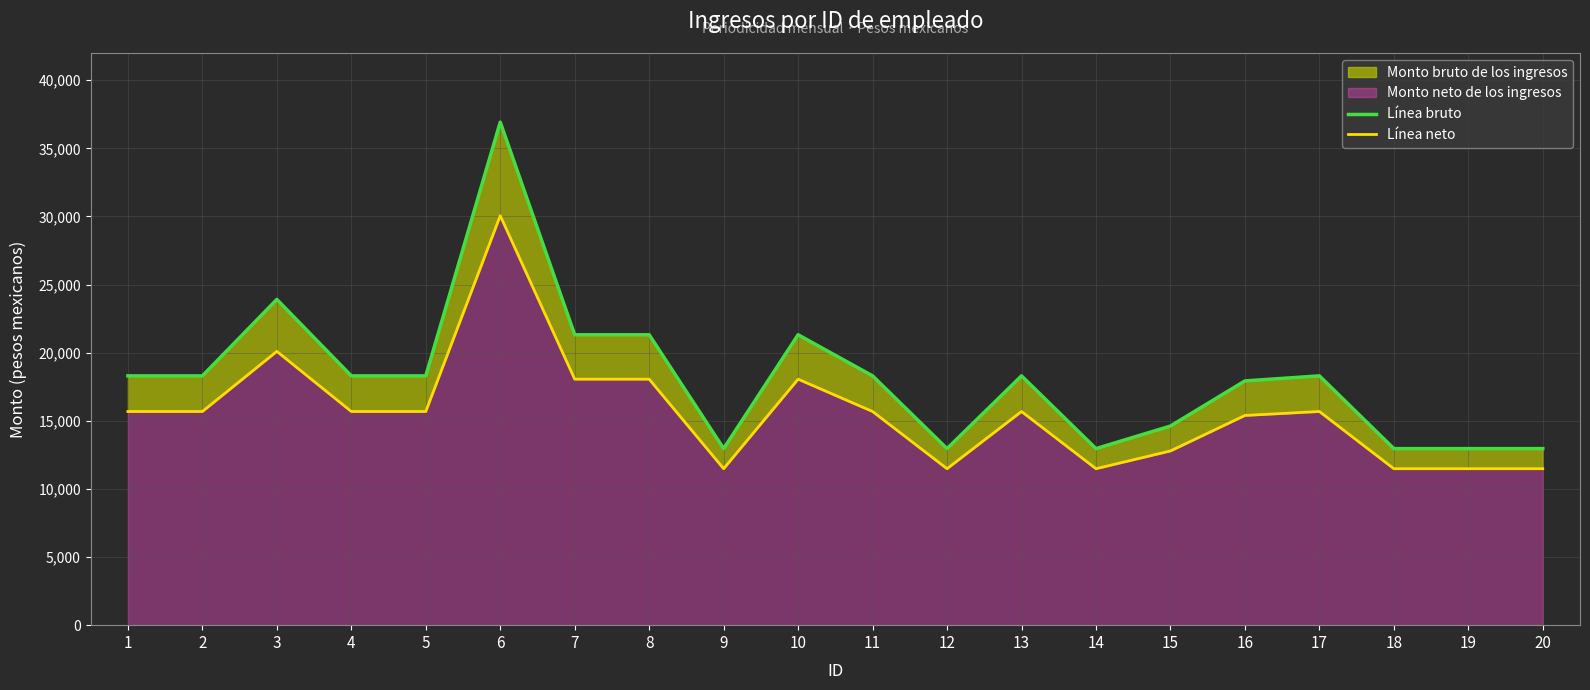

What is the value of the Línea bruto point at the 7th from the left?

21317.3